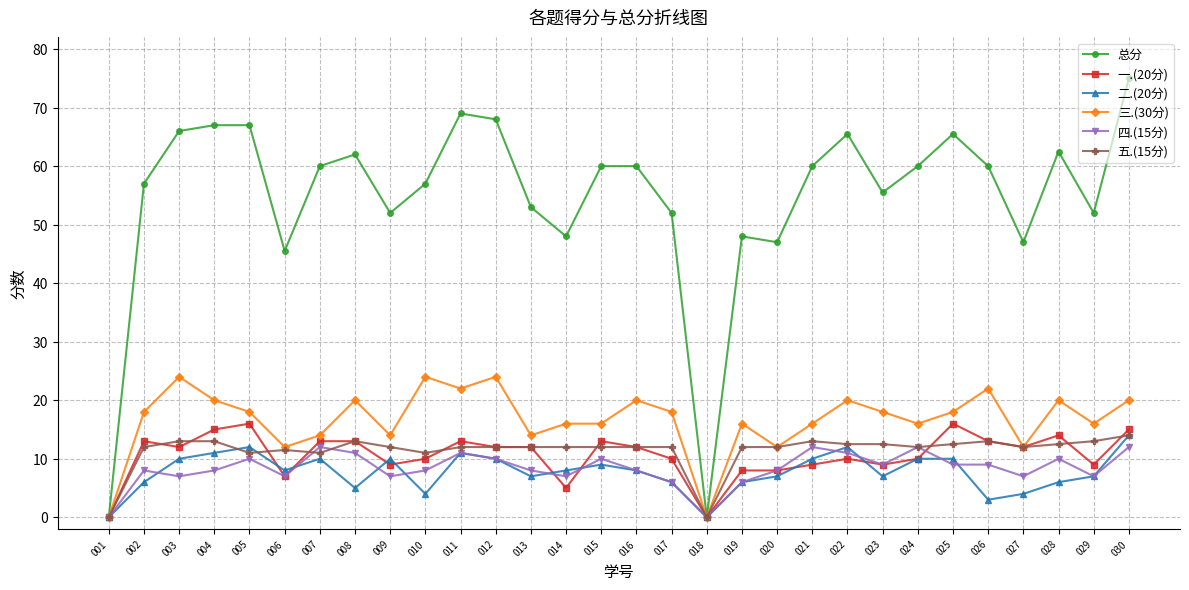

What is the maximum value shown in the chart?

75.0